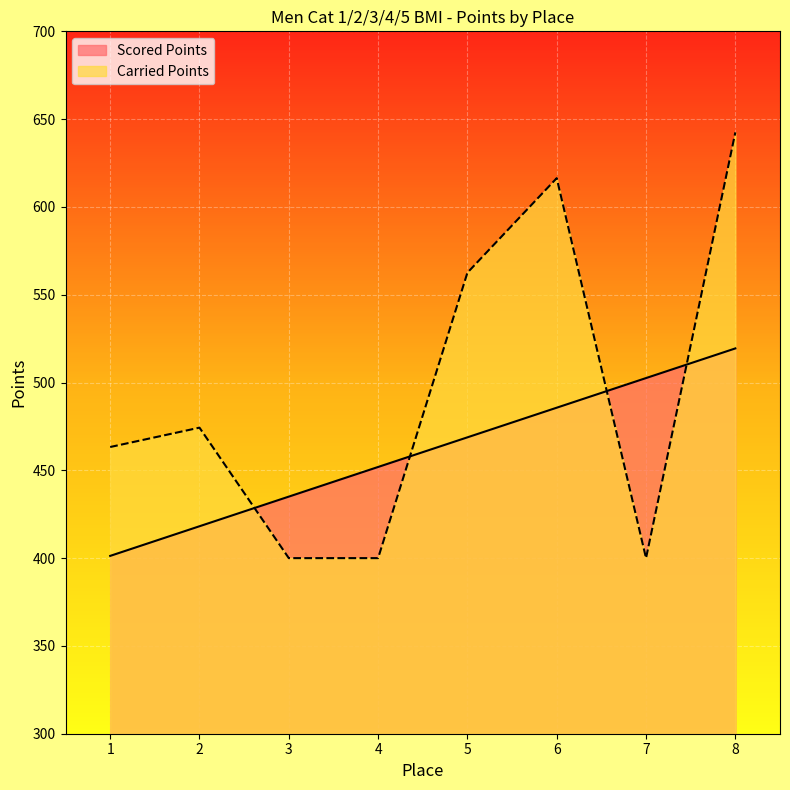

Reading left to right, what are all the values shown in this chart?

Scored Points: 1=401.3	2=418.2	3=435.0	4=451.9	5=468.8	6=485.7	7=502.5	8=519.4
Carried Points: 1=463.3	2=474.3	3=400.0	4=400.0	5=562.6	6=616.4	7=400.0	8=642.5